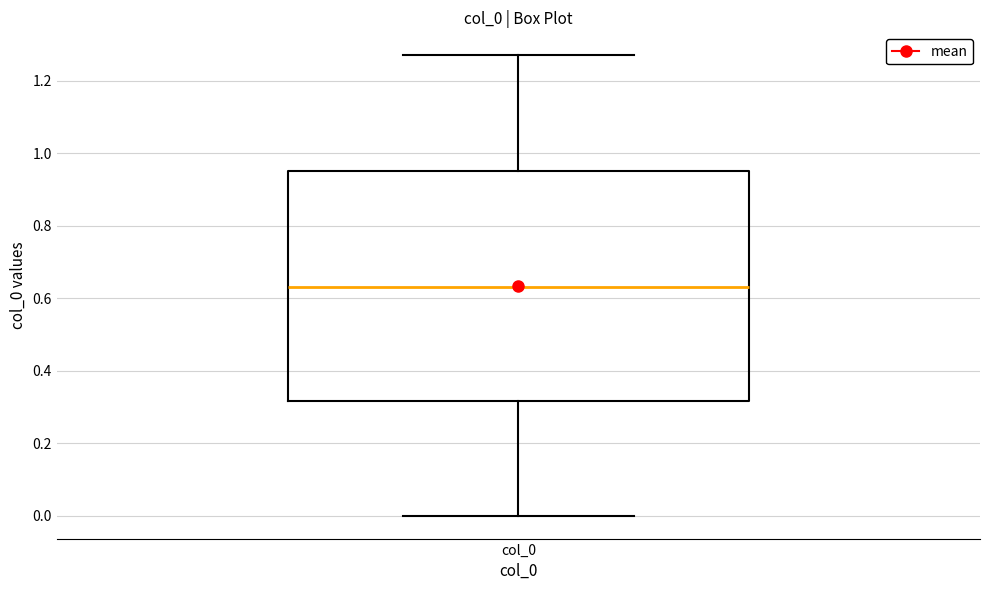

Where does the median line of the box for col_0 sit on the y-axis? The values are not printed on the chart, so give them approximately, as read against the axis.

0.64